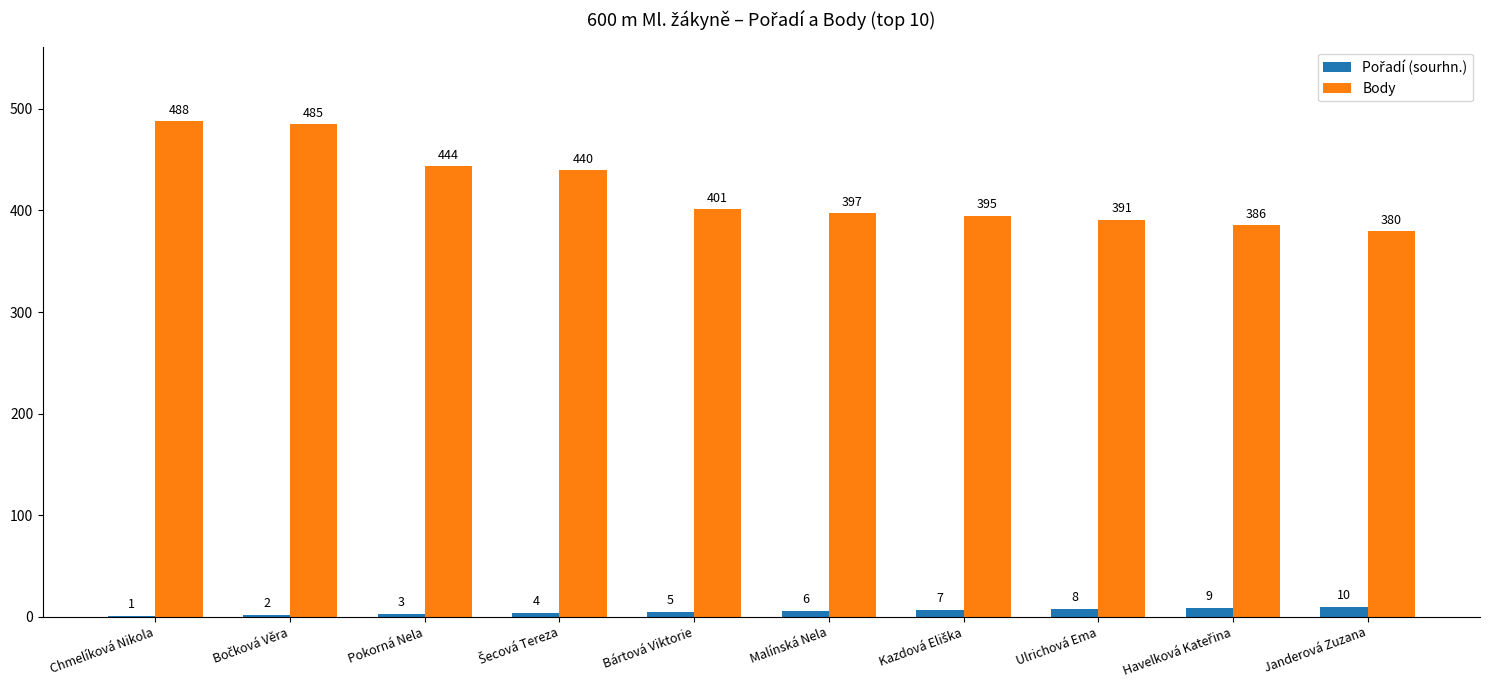

What is the sum of all Body values?

4207